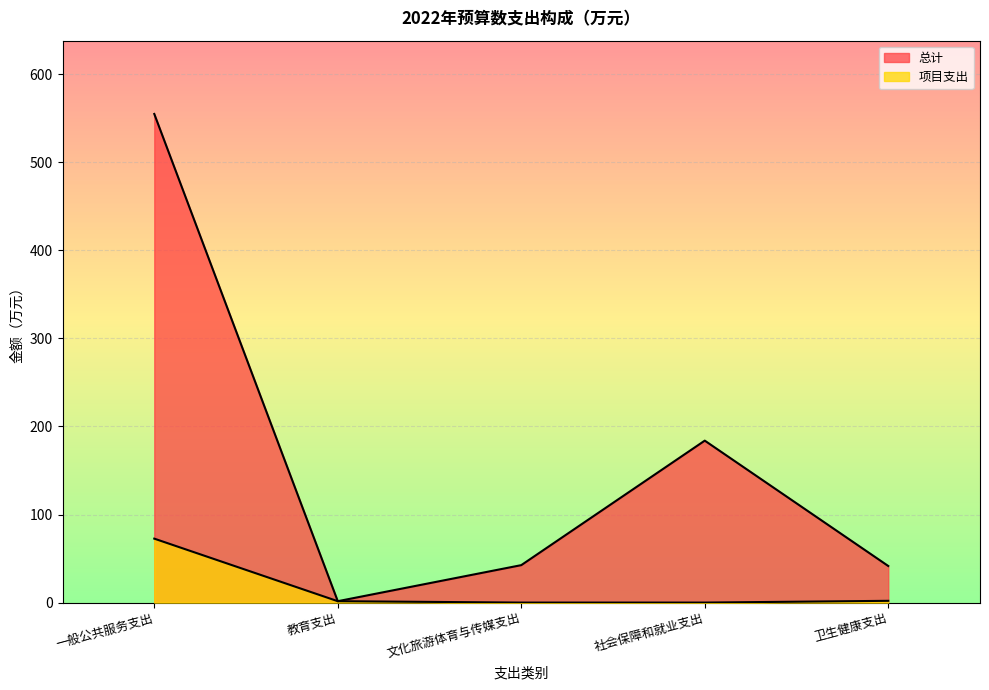

The 总计 series shows 2.5 at 教育支出. True or false?

False